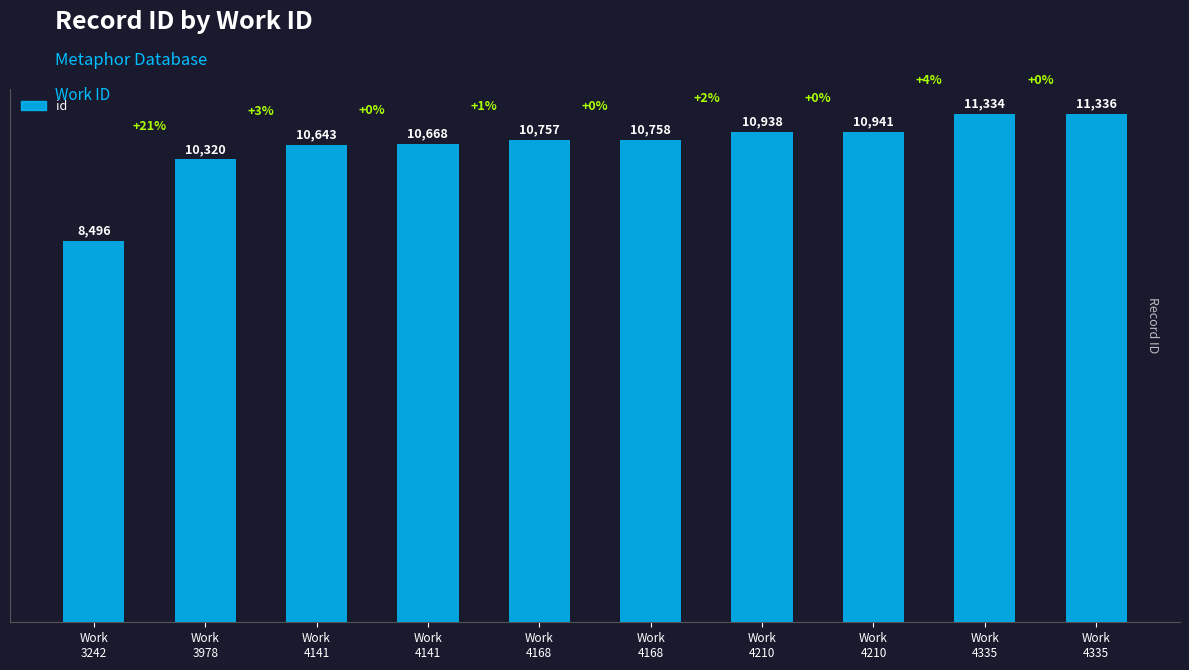

The value at Work
3978 is 17310. True or false?

False